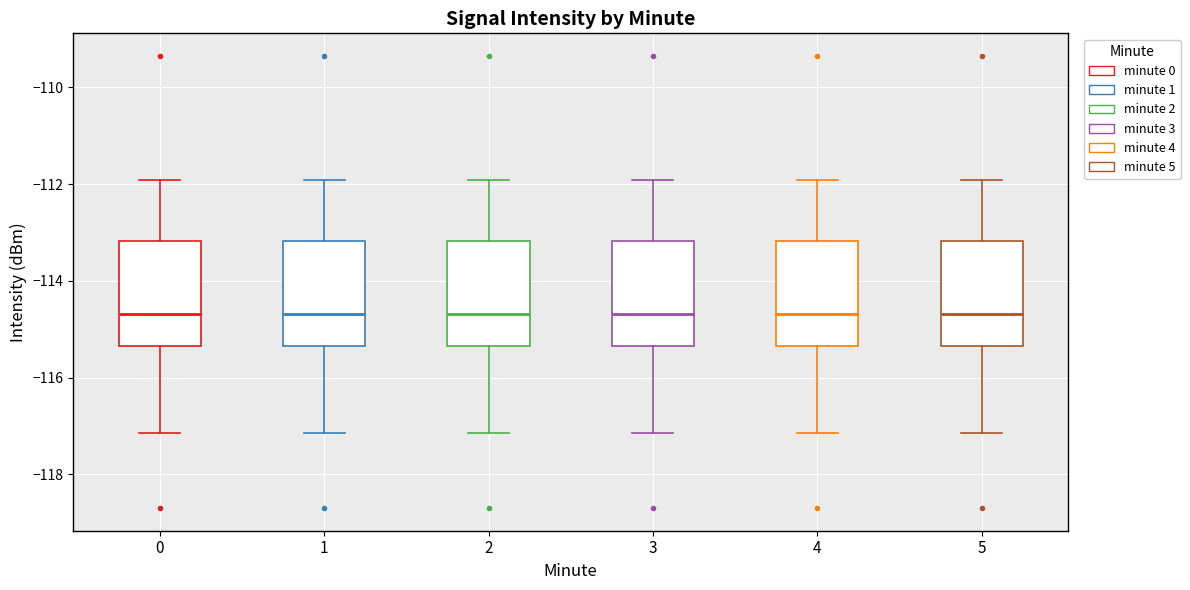

Reading left to right, transcribe this box plot: for each box, give where its median line is, the range the box spans, and where its two whiskers end, as read against the y-axis. The values are not printed on the chart, so give them approximately, as read against the axis.

0: median -114.6, box -115.4 to -113.2, whiskers -117.2 to -112.0
1: median -114.6, box -115.4 to -113.2, whiskers -117.2 to -112.0
2: median -114.6, box -115.4 to -113.2, whiskers -117.2 to -112.0
3: median -114.6, box -115.4 to -113.2, whiskers -117.2 to -112.0
4: median -114.6, box -115.4 to -113.2, whiskers -117.2 to -112.0
5: median -114.6, box -115.4 to -113.2, whiskers -117.2 to -112.0